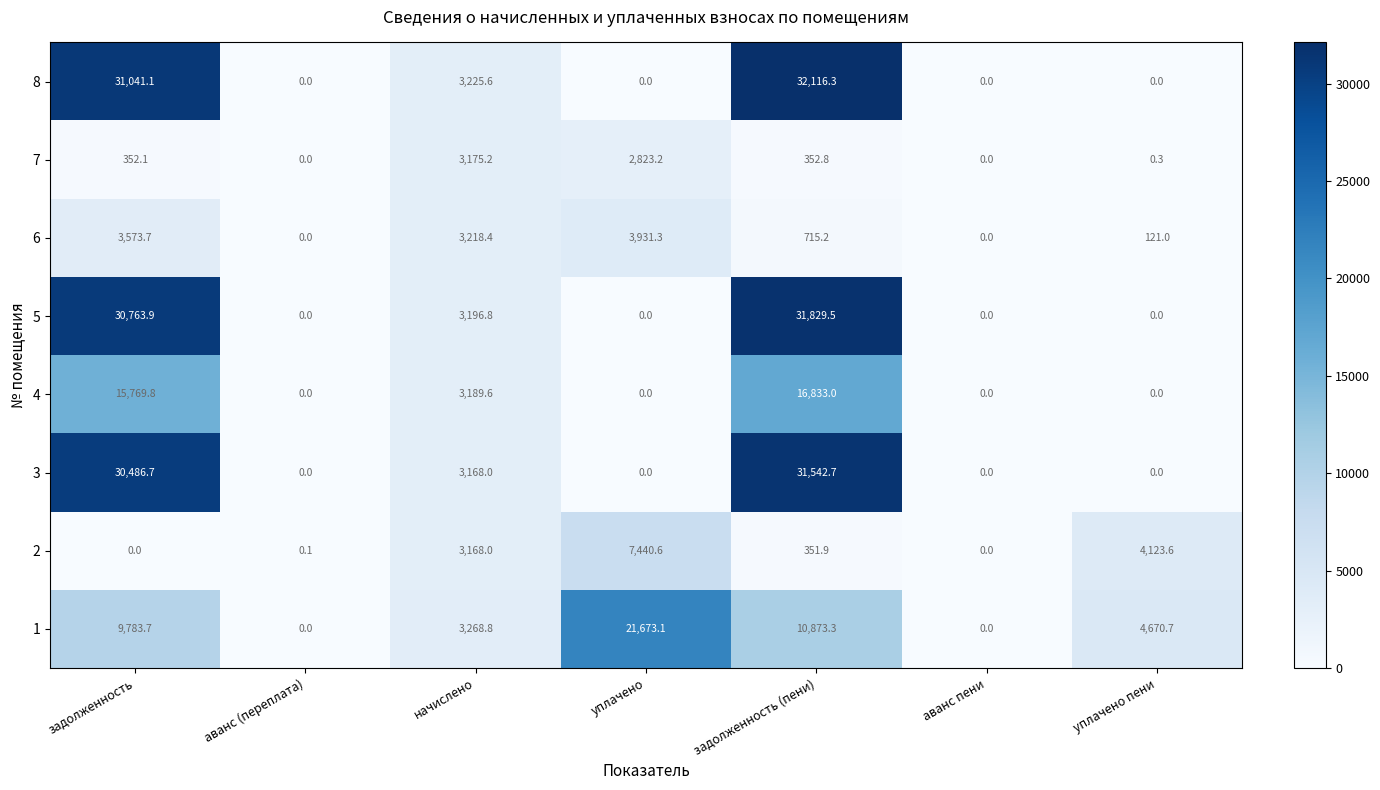

What is the difference between the maximum and minimum values in the 3 series?

31542.7